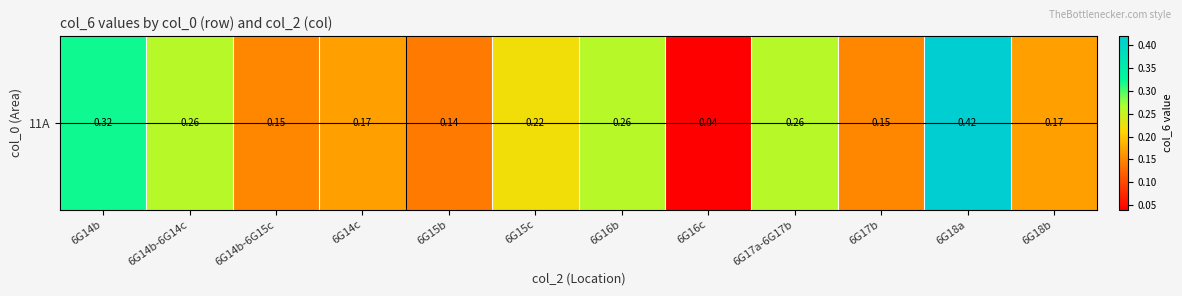

What is the approximate value at 6G15c?

0.2